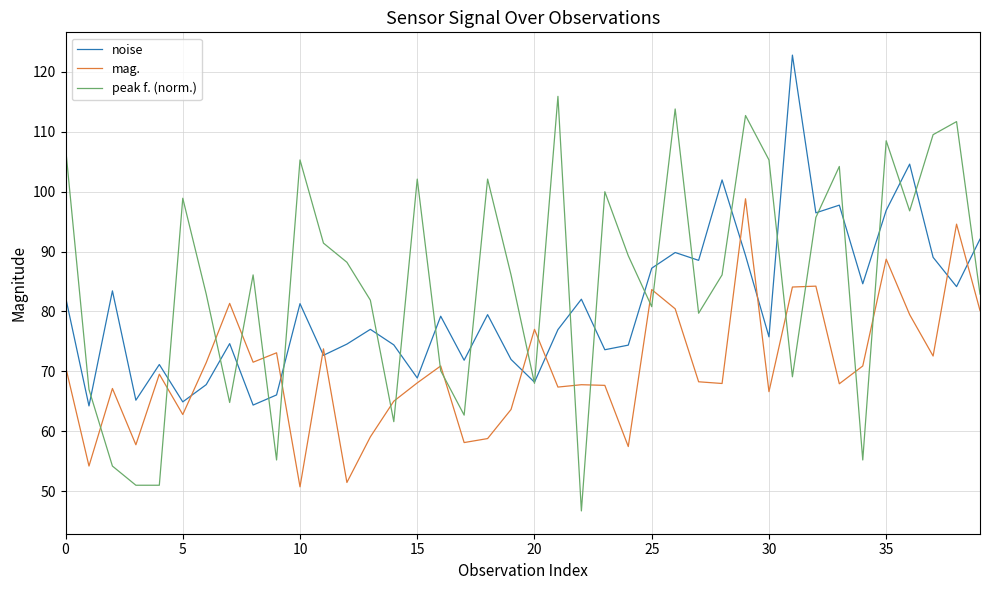

What is the smallest value displayed?

46.7